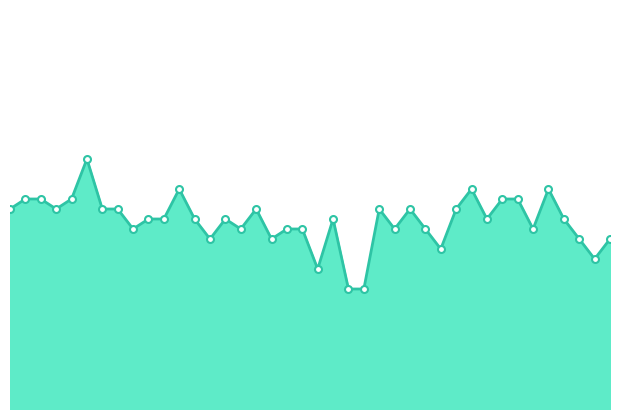

Rank the categories by value from highest to lowest.

00:48, 01:07, 03:00, 04:01, 00:18, 00:21, 00:31, 03:09, 03:12, 00:13, 00:23, 00:52, 00:57, 01:46, 02:33, 02:38, 02:57, 01:02, 01:05, 01:10, 01:31, 02:16, 03:05, 04:05, 01:00, 01:34, 01:51, 01:54, 02:35, 02:42, 03:14, 01:14, 01:49, 04:47, 05:19, 02:55, 04:57, 01:56, 02:25, 02:30